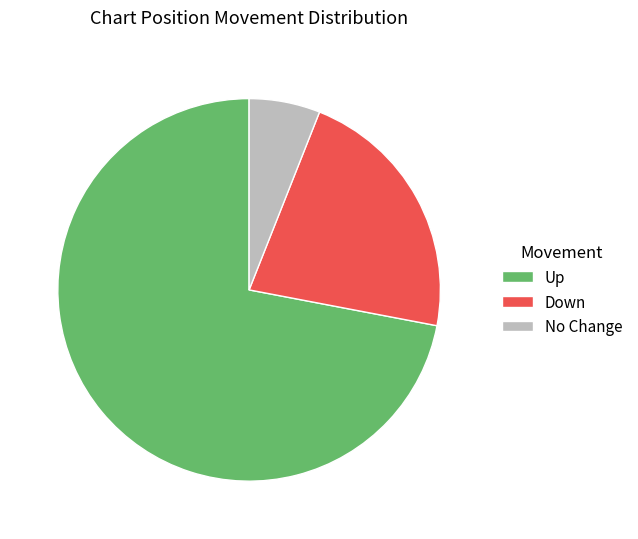

Rank the categories by value from lowest to highest.

No Change, Down, Up